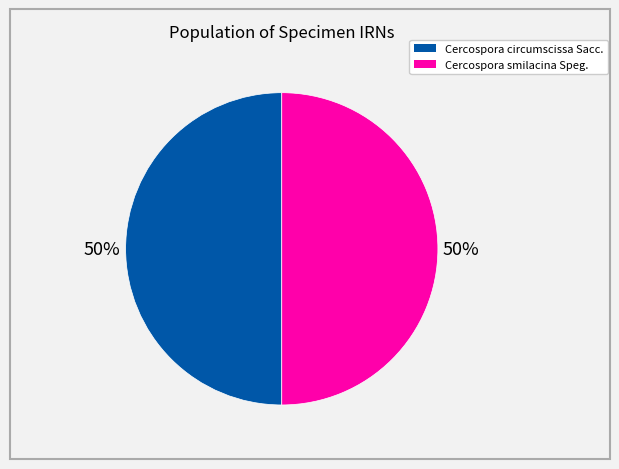

To the nearest percent, what is the average slice percentage?

50%